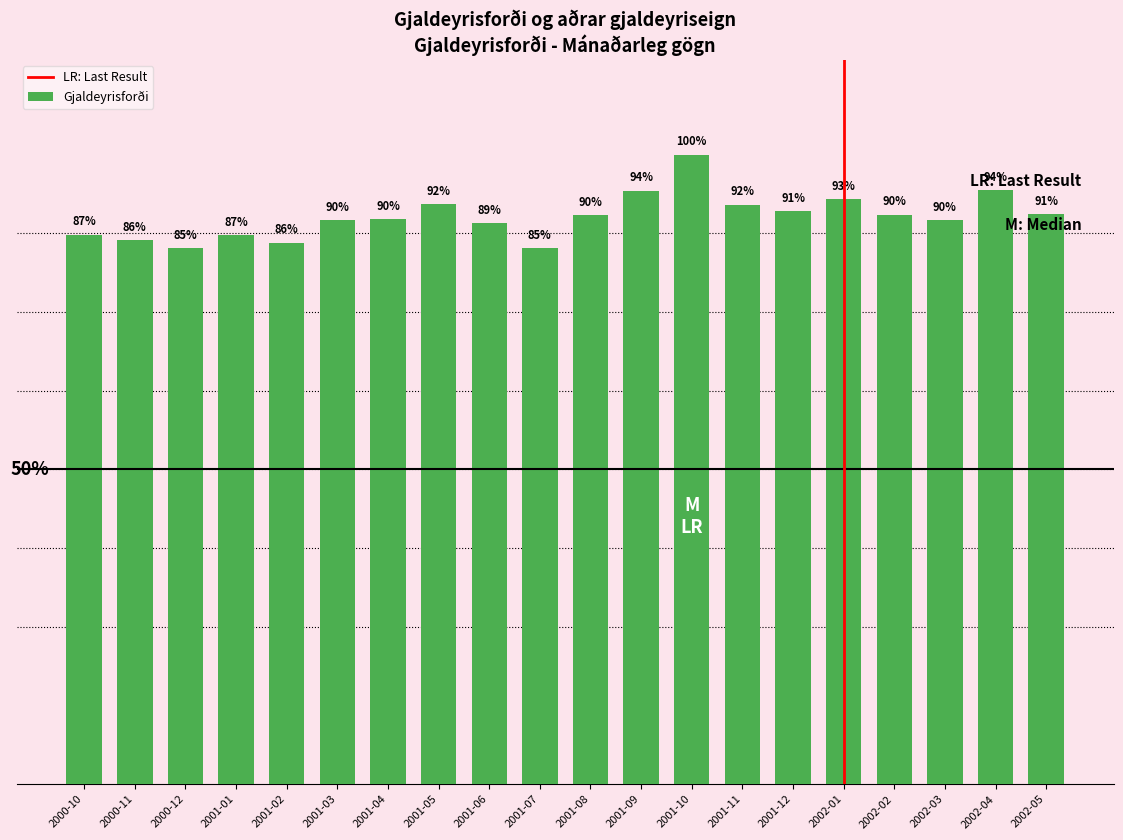

Does the chart contain any negative values?

No